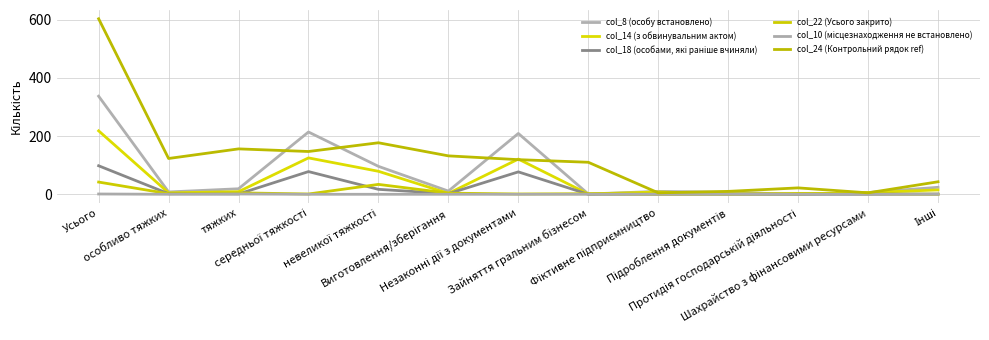

True or false: col_8 (особу встановлено) and col_14 (з обвинувальним актом) intersect in this chart.

False